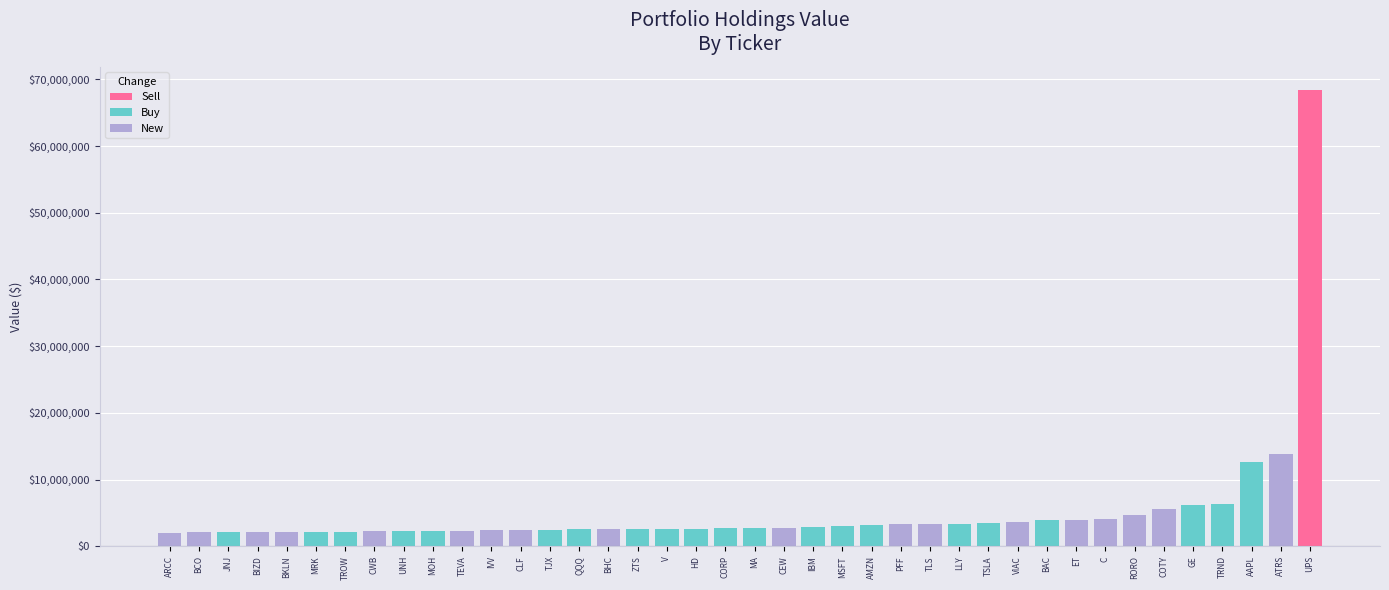

List the labels in order of value, largest first.

UPS, ATRS, AAPL, TRND, GE, COTY, RORO, C, ET, BAC, VIAC, TSLA, LLY, TLS, PFF, AMZN, MSFT, IBM, CEW, MA, CORP, HD, V, ZTS, BHC, QQQ, TJX, CLF, IVV, TEVA, MOH, UNH, CWB, TROW, MRK, BKLN, BIZD, JNJ, BCO, ARCC